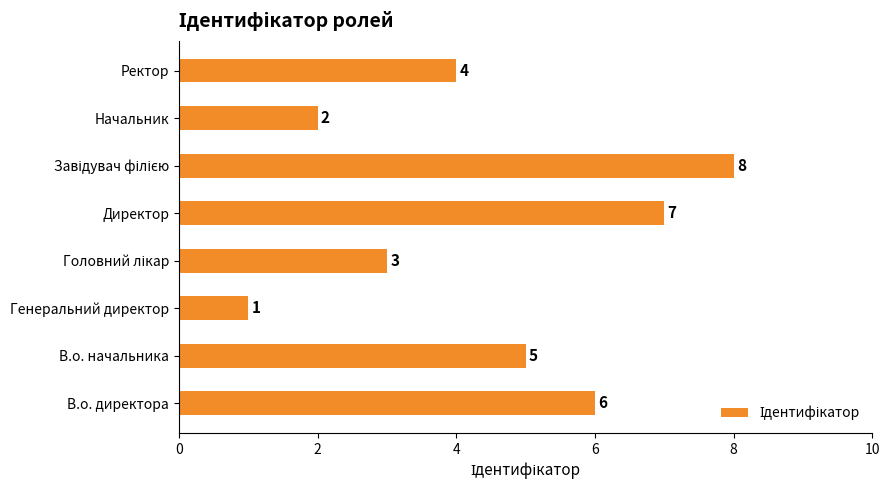

Read the value at В.о. директора.

6